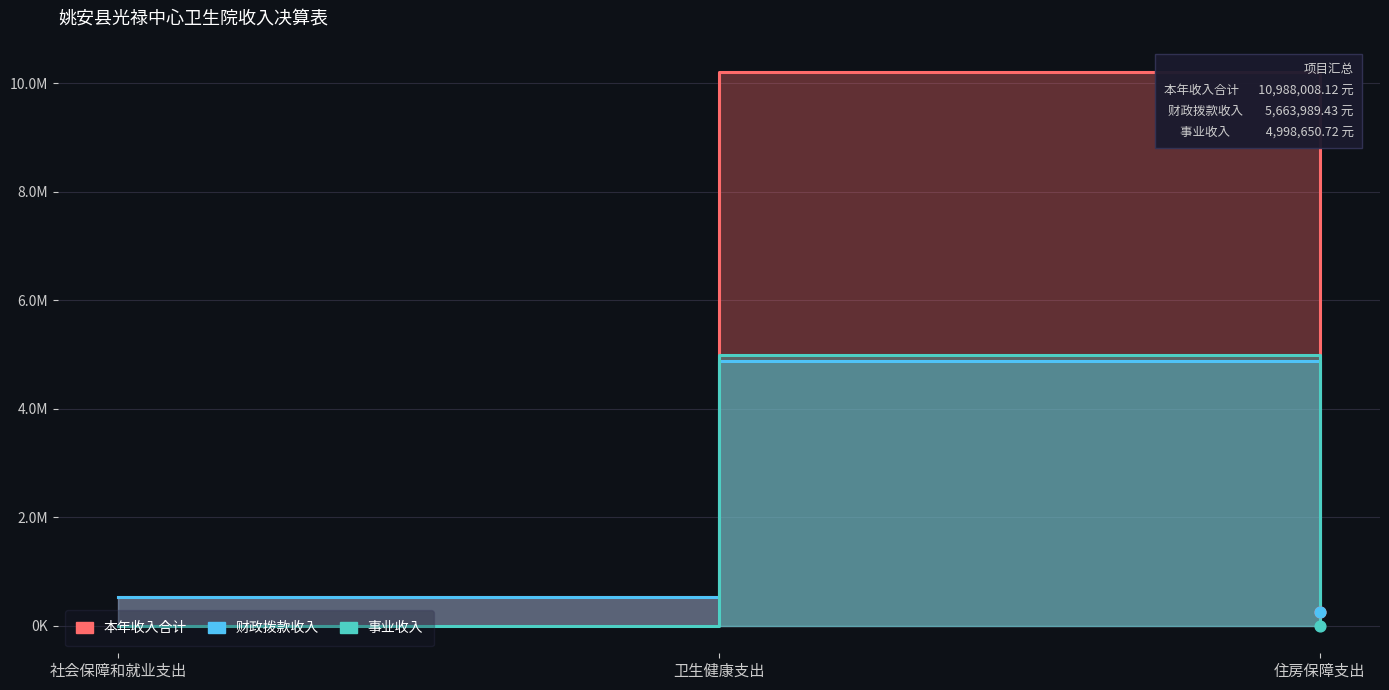

Which series reaches the maximum Y coordinate?

本年收入合计